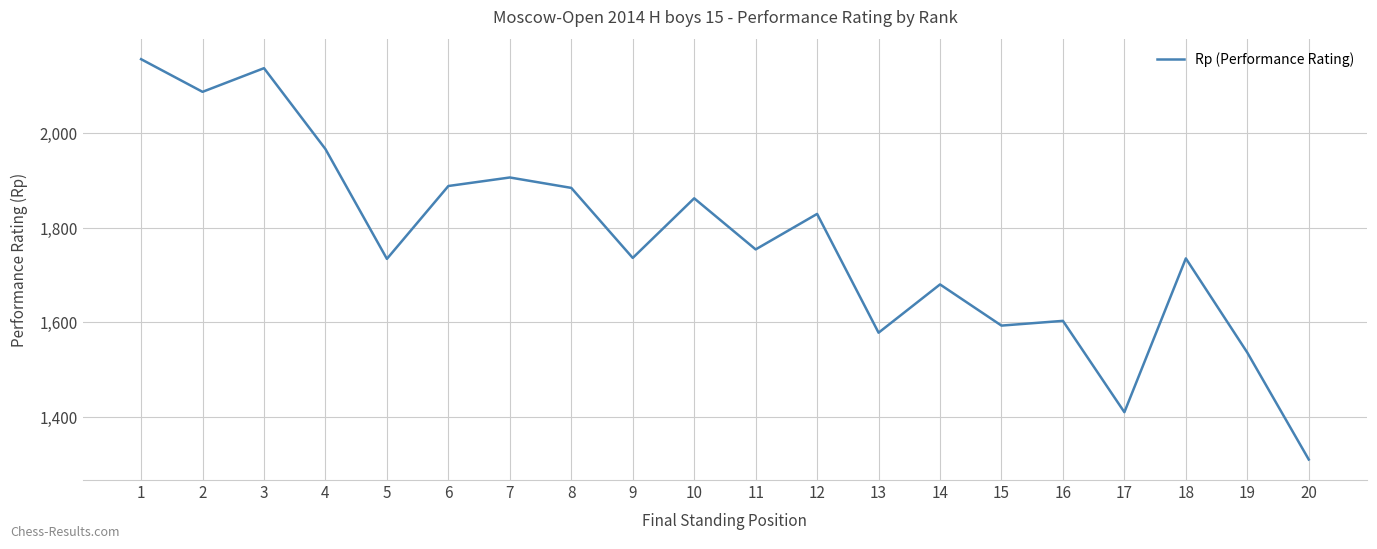

What is the difference between the maximum and minimum values?

846